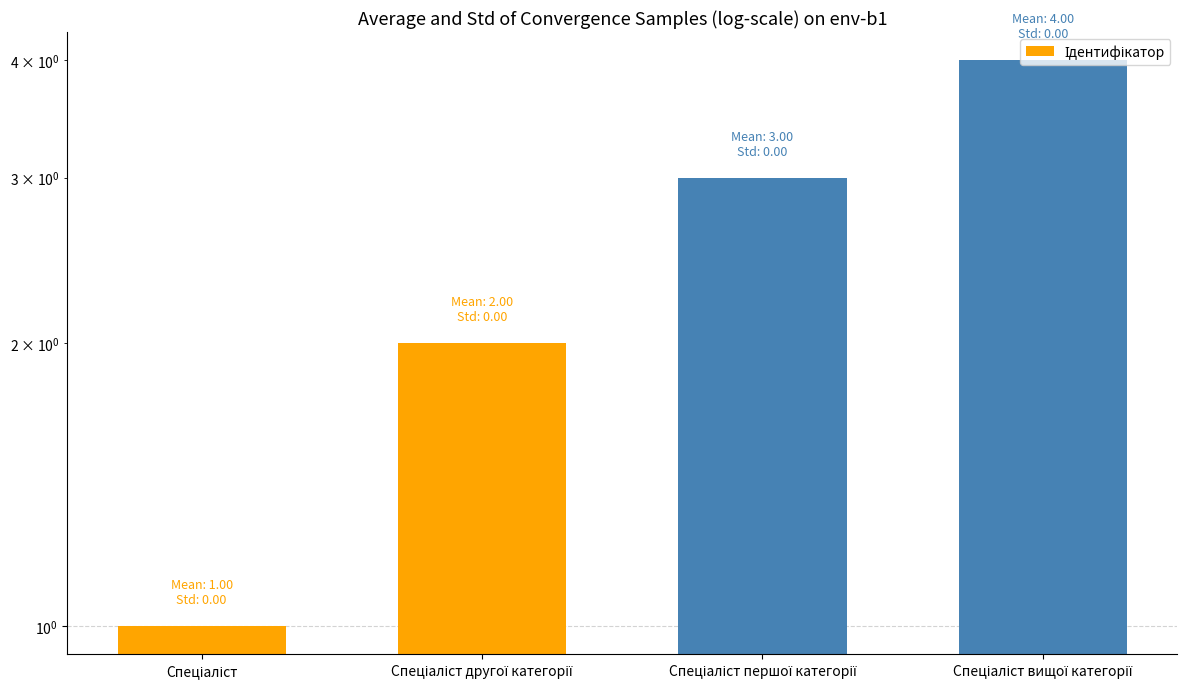

At which category does the chart reach its peak across all series?

Спеціаліст вищої категорії